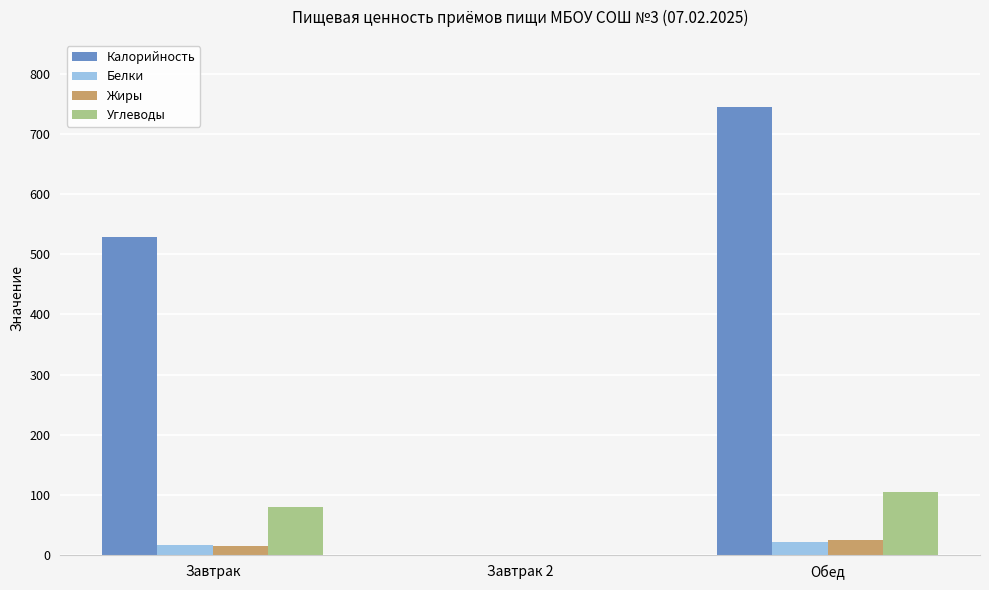

Which series changed the most between Завтрак 2 and Обед?

Калорийность